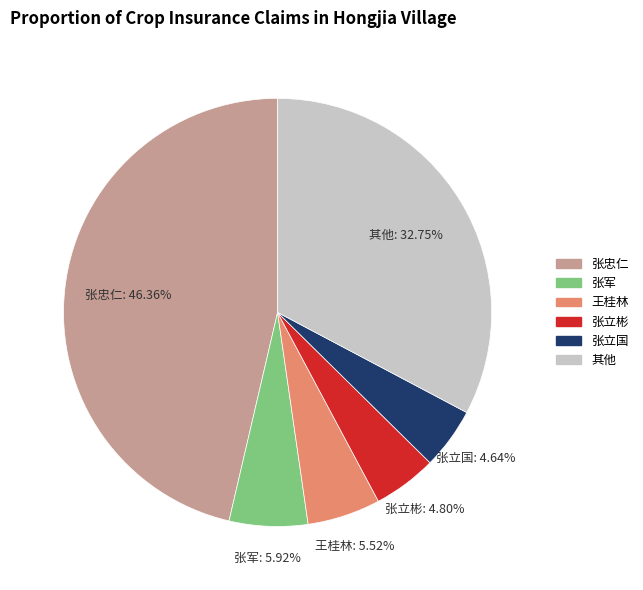

To the nearest percent, what is the average slice percentage?

17%